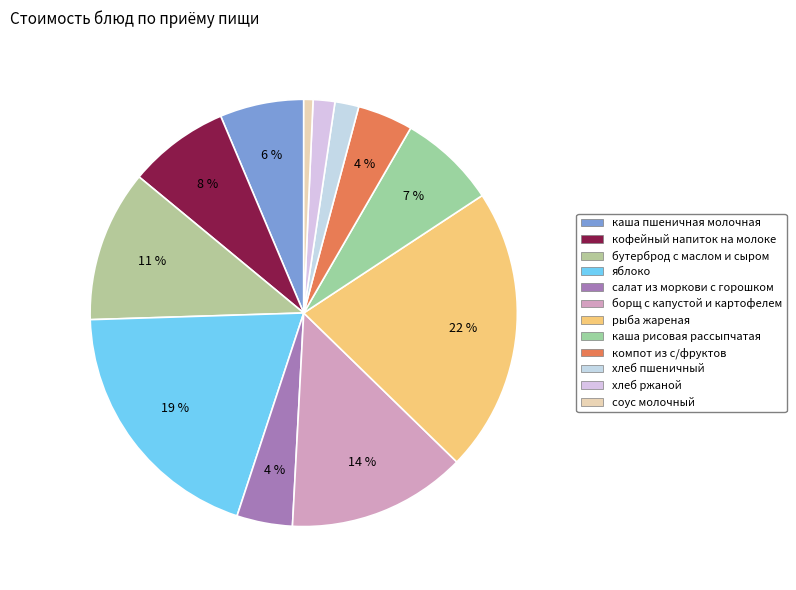

How many slices are in this pie chart?

12